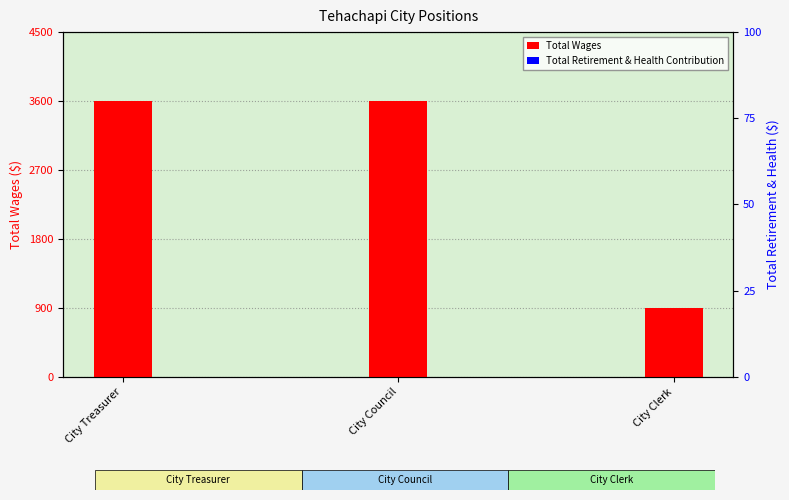

List the series in order of their overall mean, lowest first.

Total Retirement & Health Contribution, Total Wages